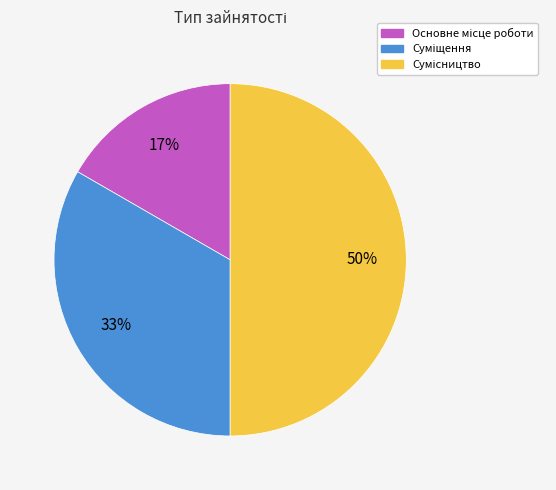

To the nearest percent, what is the difference between the largest and smallest slice percentages?

33%